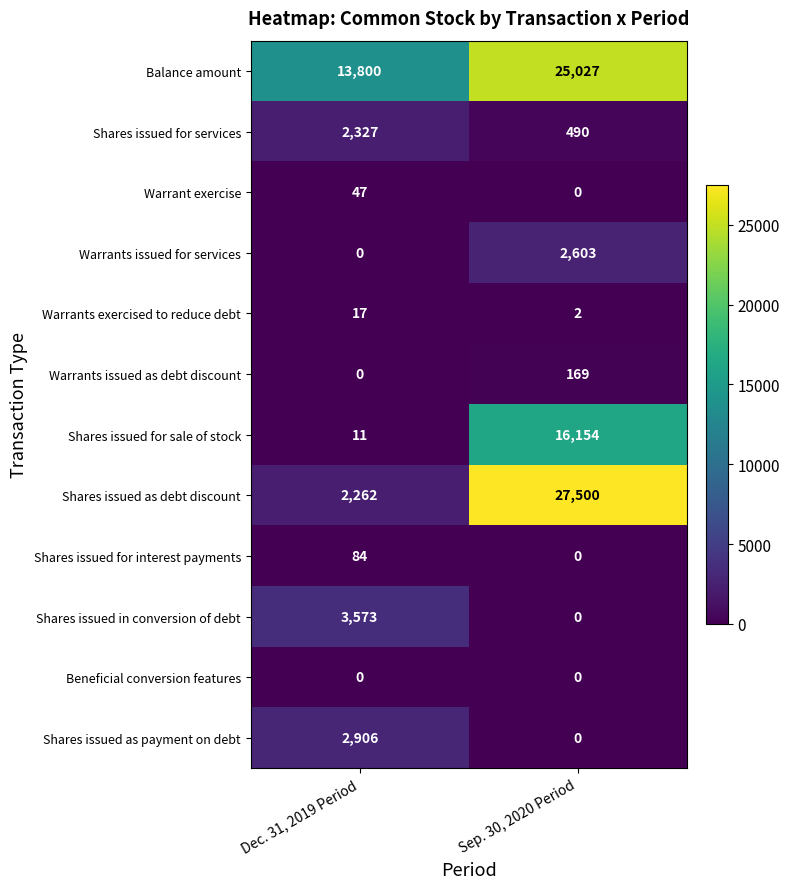

At which category is the sum across all series the highest?

Sep. 30, 2020 Period